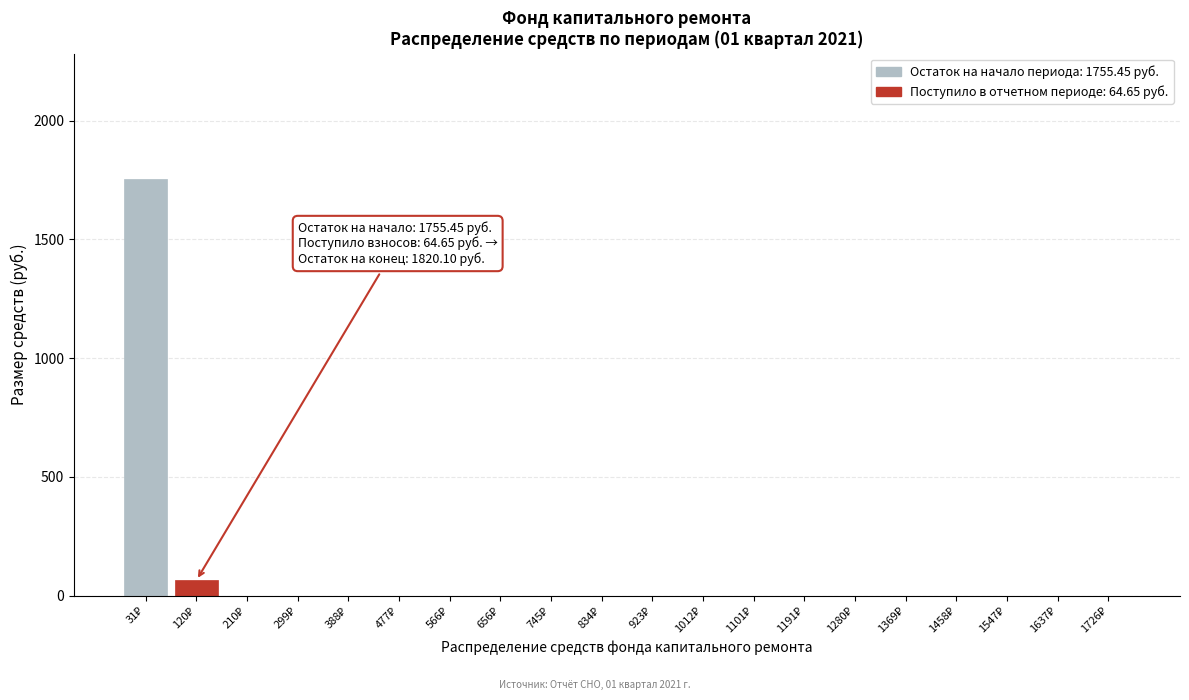

What is the maximum value shown in the chart?

1755.5